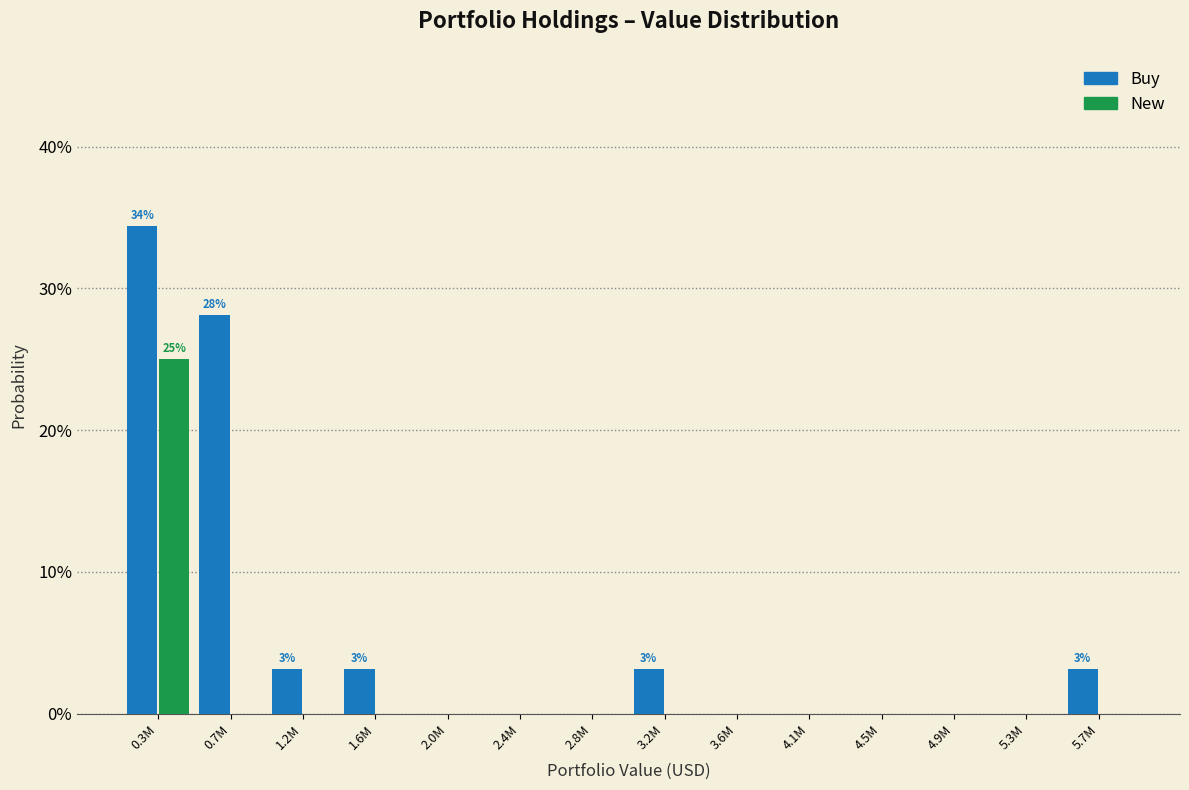

Reading left to right, transcribe all the data shown in this chart.

Buy: 0.3M=34.4	0.7M=28.1	1.2M=3.1	1.6M=3.1	2.0M=0.0	2.4M=0.0	2.8M=0.0	3.2M=3.1	3.6M=0.0	4.1M=0.0	4.5M=0.0	4.9M=0.0	5.3M=0.0	5.7M=3.1
New: 0.3M=25.0	0.7M=0.0	1.2M=0.0	1.6M=0.0	2.0M=0.0	2.4M=0.0	2.8M=0.0	3.2M=0.0	3.6M=0.0	4.1M=0.0	4.5M=0.0	4.9M=0.0	5.3M=0.0	5.7M=0.0